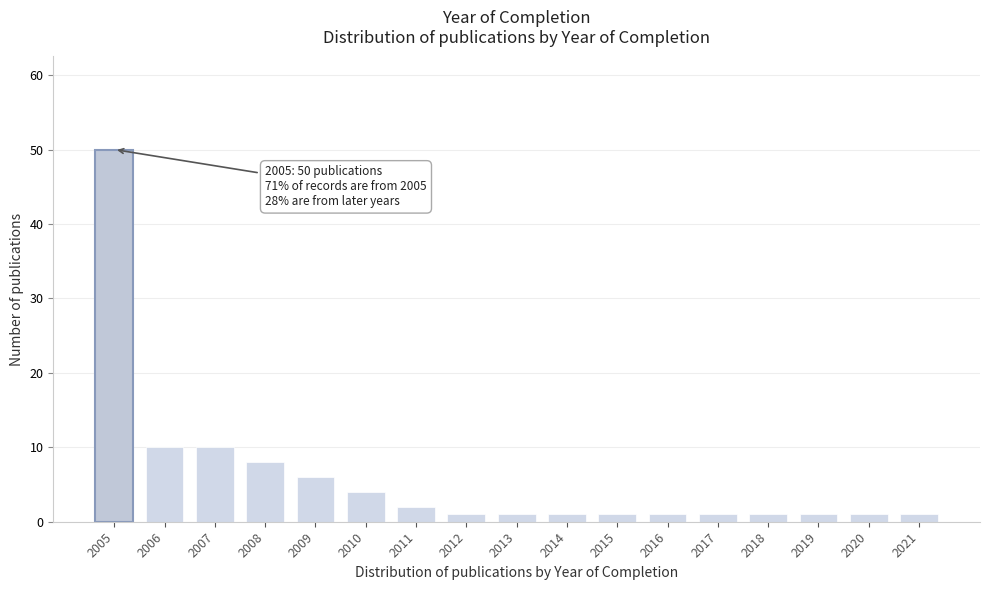

Reading left to right, list all the values displayed in this chart.

2005=50	2006=10	2007=10	2008=8	2009=6	2010=4	2011=2	2012=1	2013=1	2014=1	2015=1	2016=1	2017=1	2018=1	2019=1	2020=1	2021=1